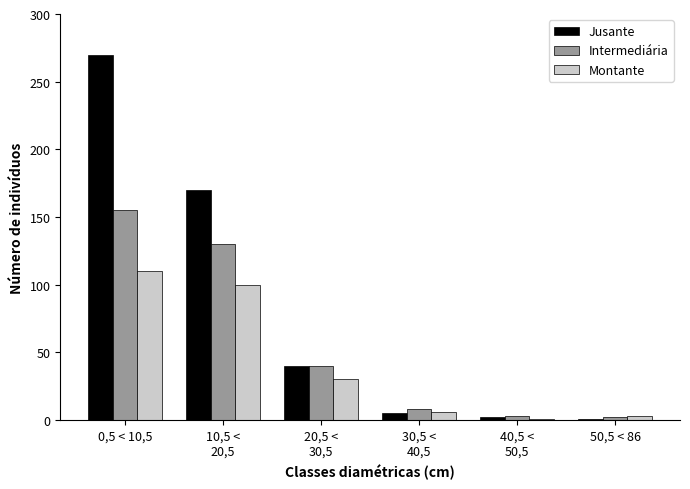

Which series has the largest total across all categories?

Jusante